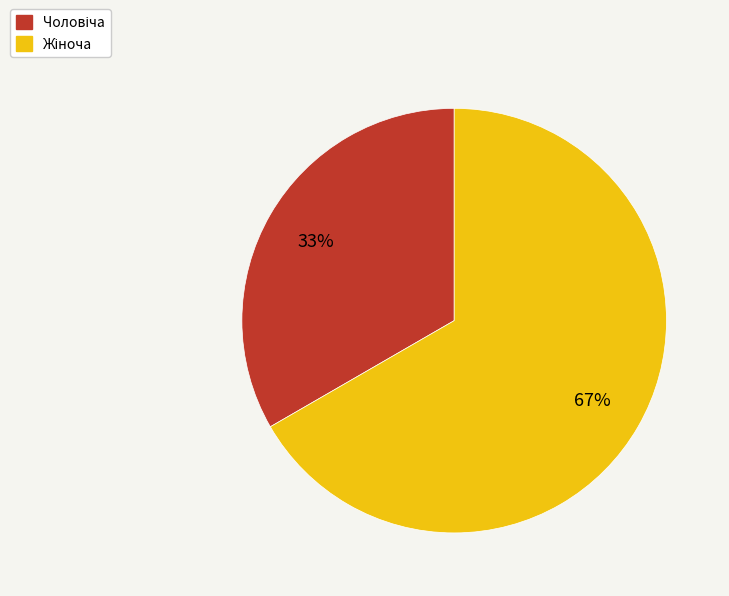

Is there any slice that represents more than half of the pie?

Yes